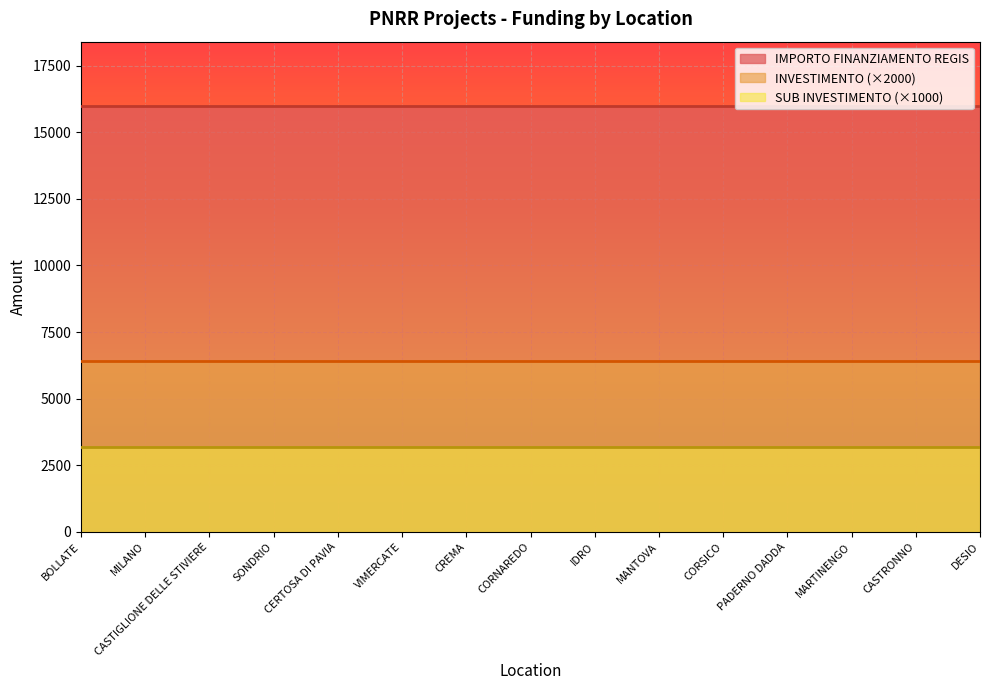

What is the lowest value of the IMPORTO FINANZIAMENTO REGIS series?

16000